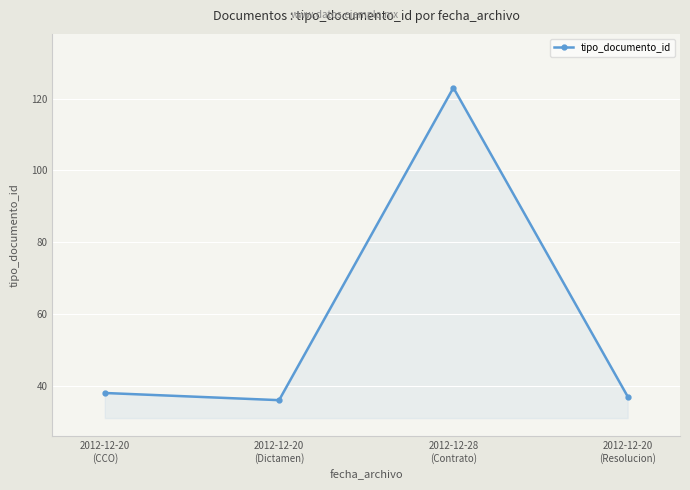

Read the value at 2012-12-20
(Resolucion).

37